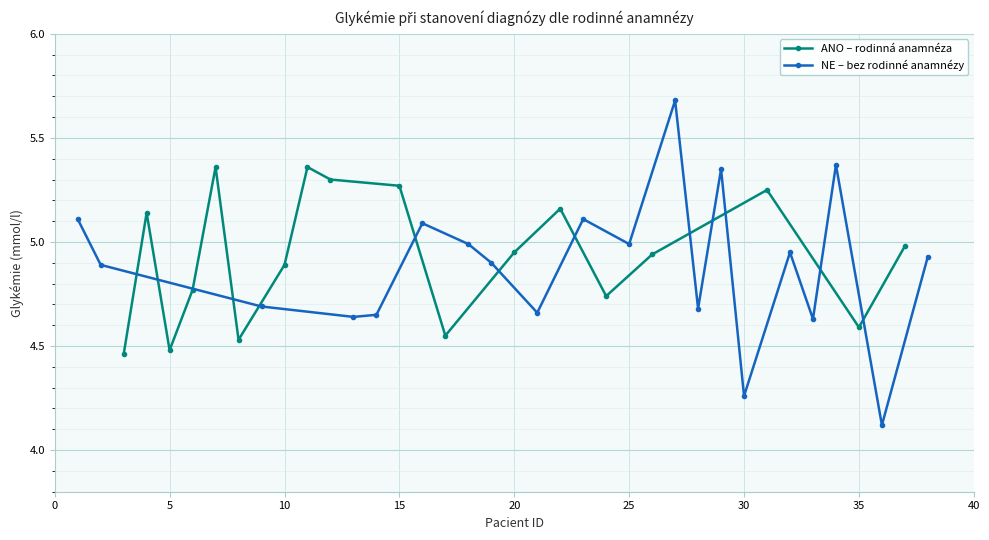

True or false: ANO – rodinná anamnéza has more than 1 interior local peaks.

True